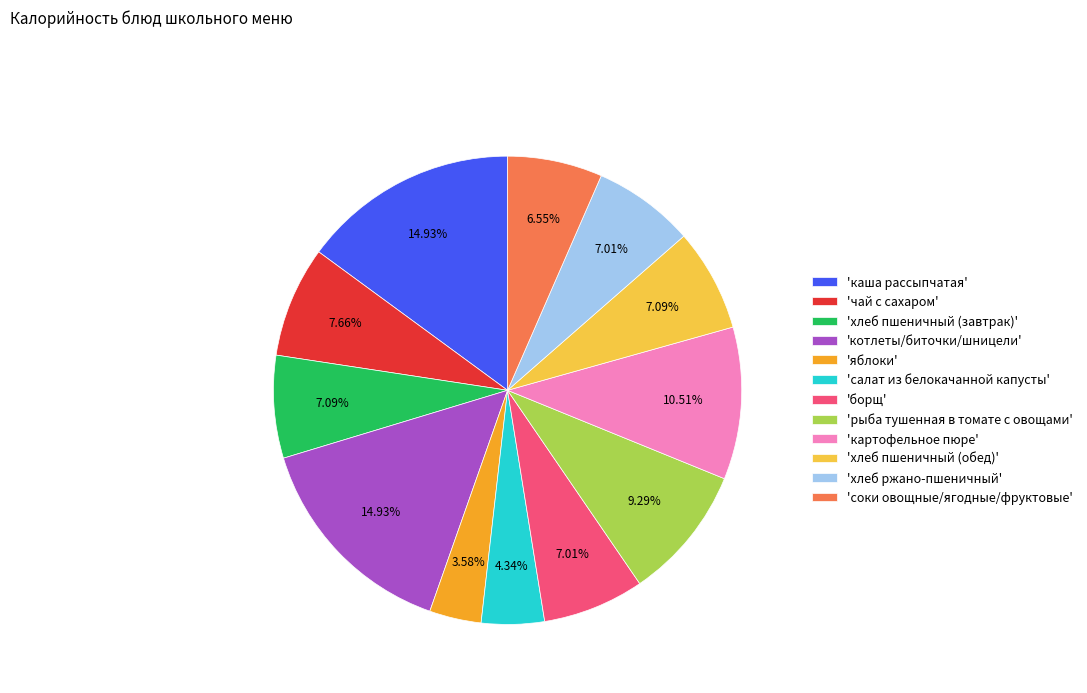

What is the smallest slice in the pie chart?

'яблоки'